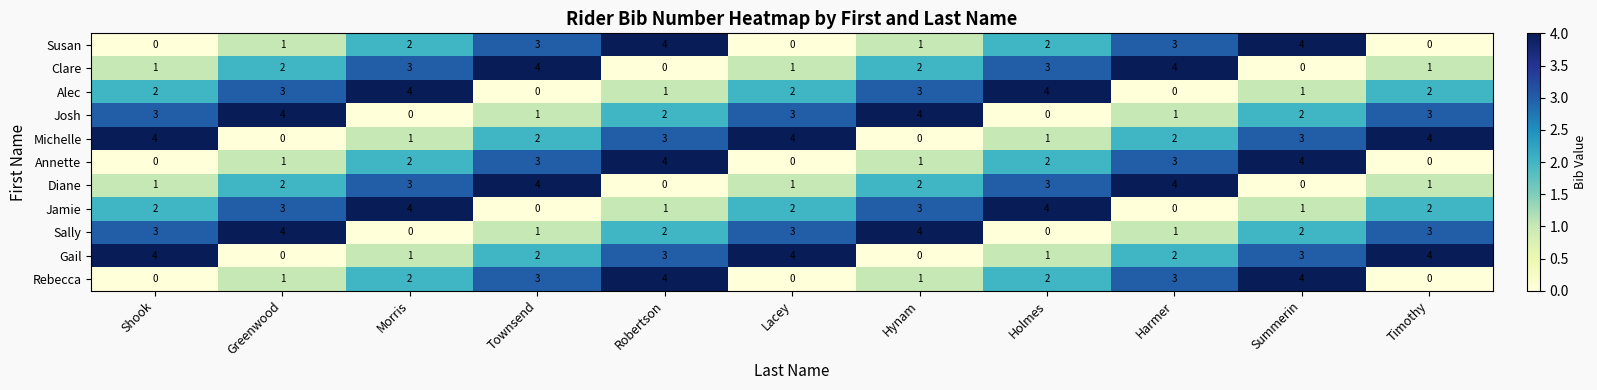

Is the value of Annette at Townsend greater than the value of Michelle at Morris?

Yes